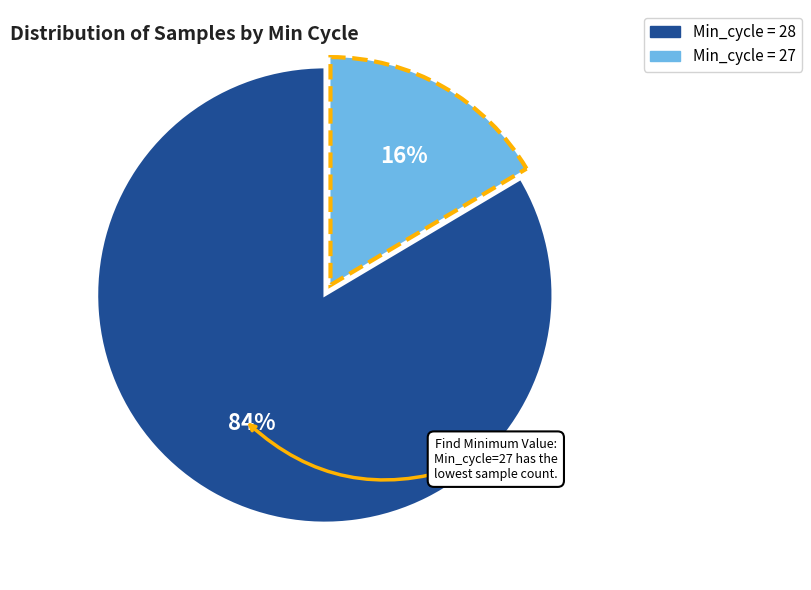

To the nearest percent, what is the average slice percentage?

50%